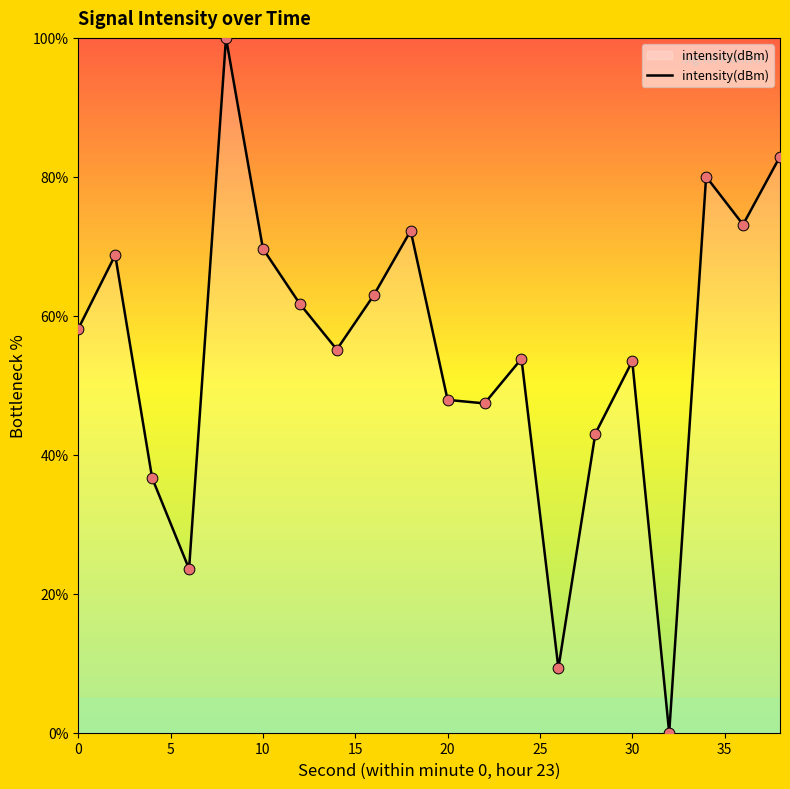

What is the maximum value shown in the chart?

100.0